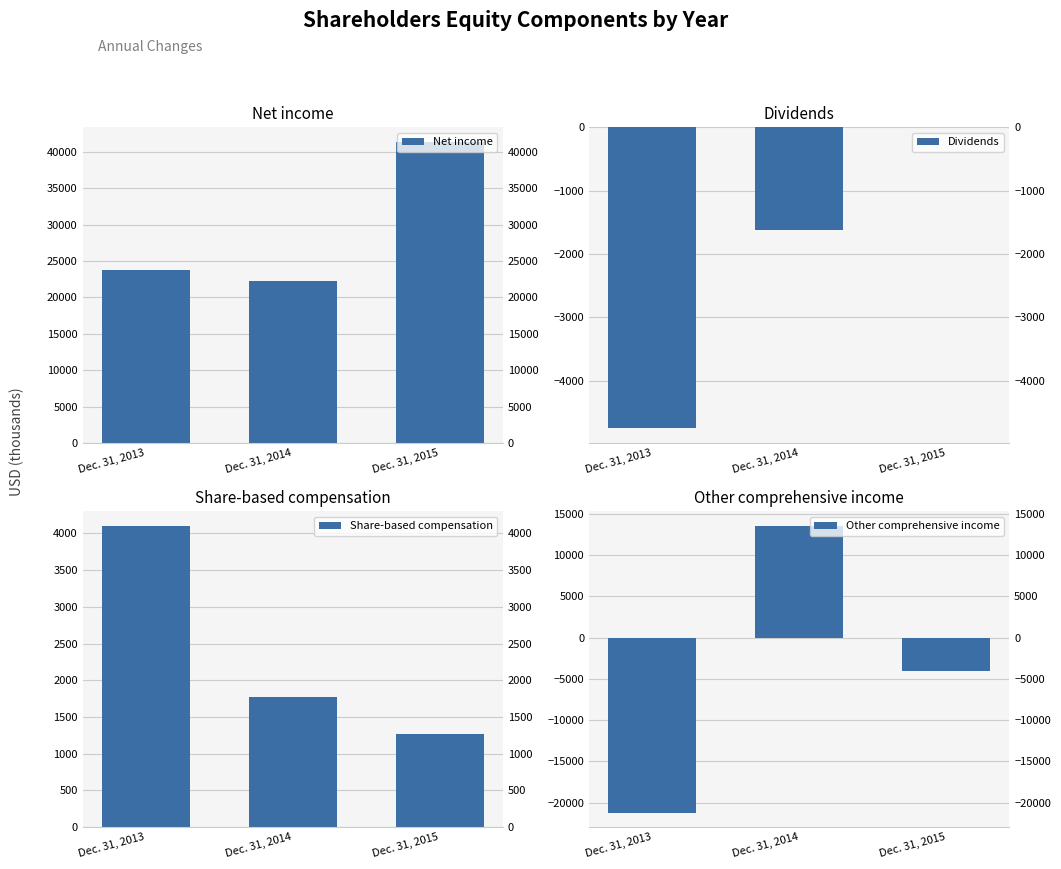

At which label does Net income first exceed 23809?

Dec. 31, 2015